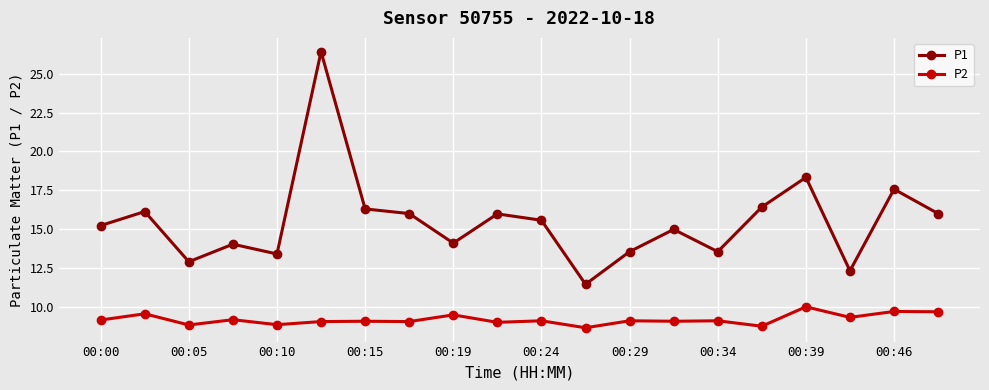

What is the smallest value displayed?

8.7